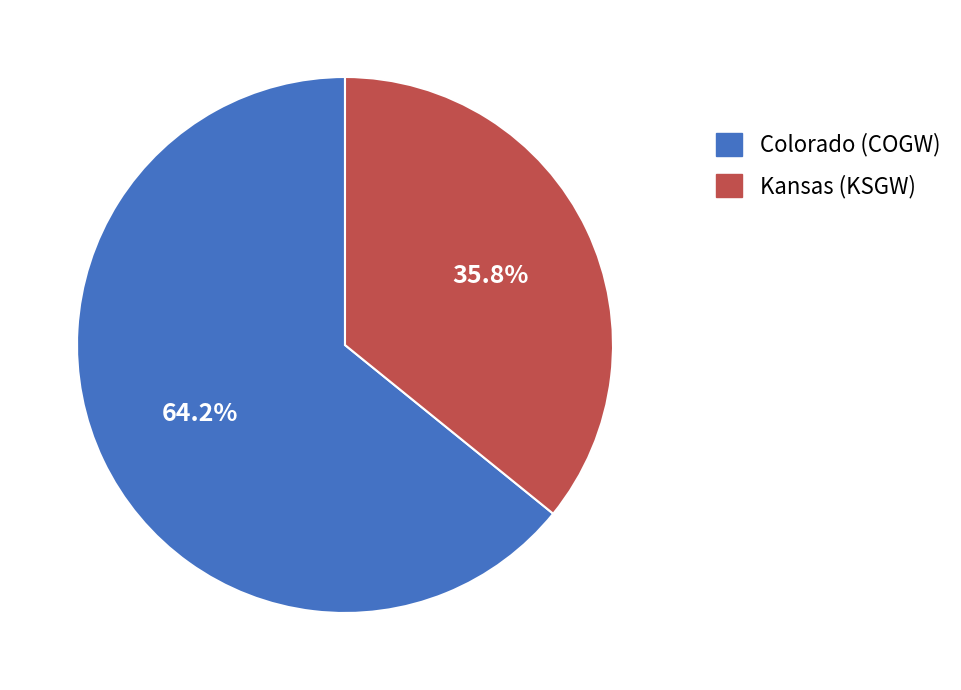

Combined, what portion of the pie is Kansas (KSGW) and Colorado (COGW)?

100.0%